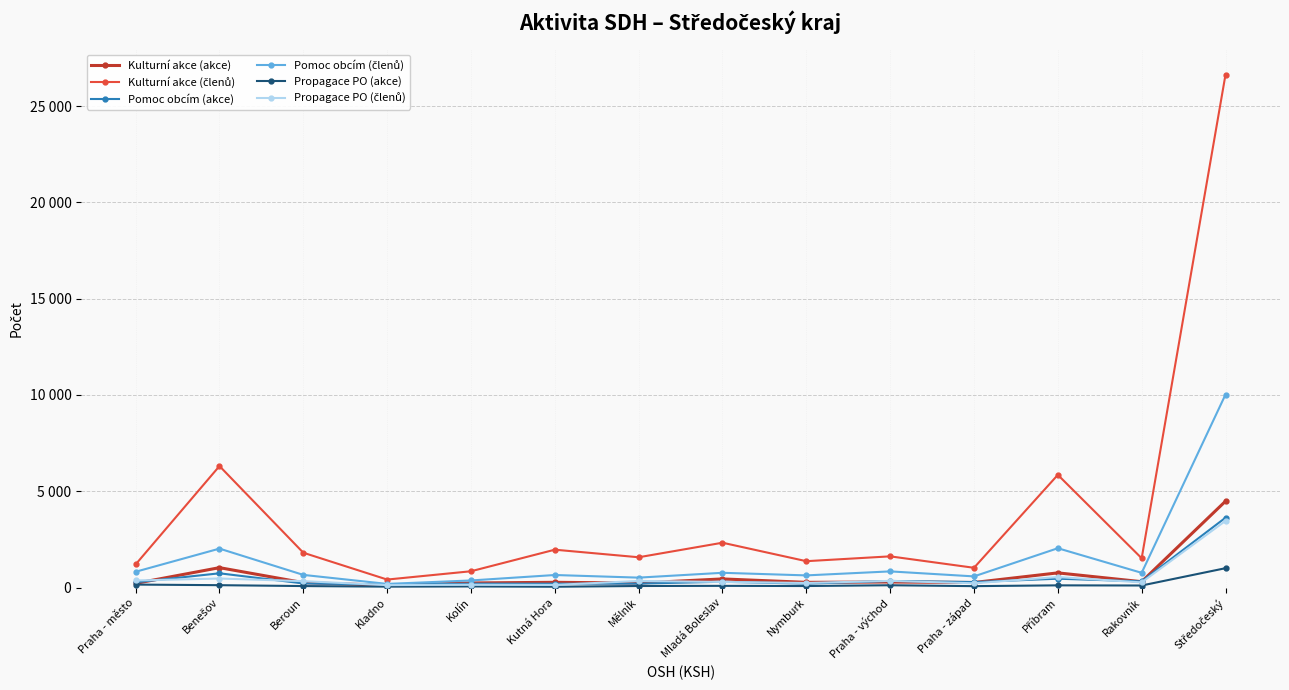

What is the label of the 6th point from the right?

Nymburk